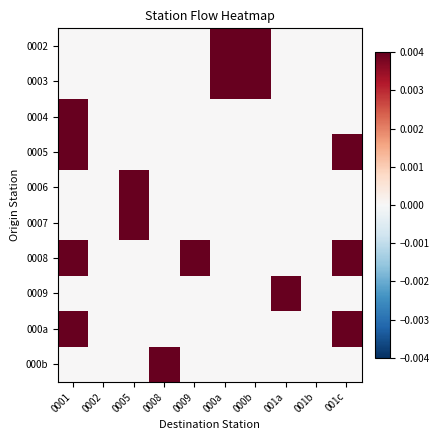

Which series has the largest range (max minus min)?

0002